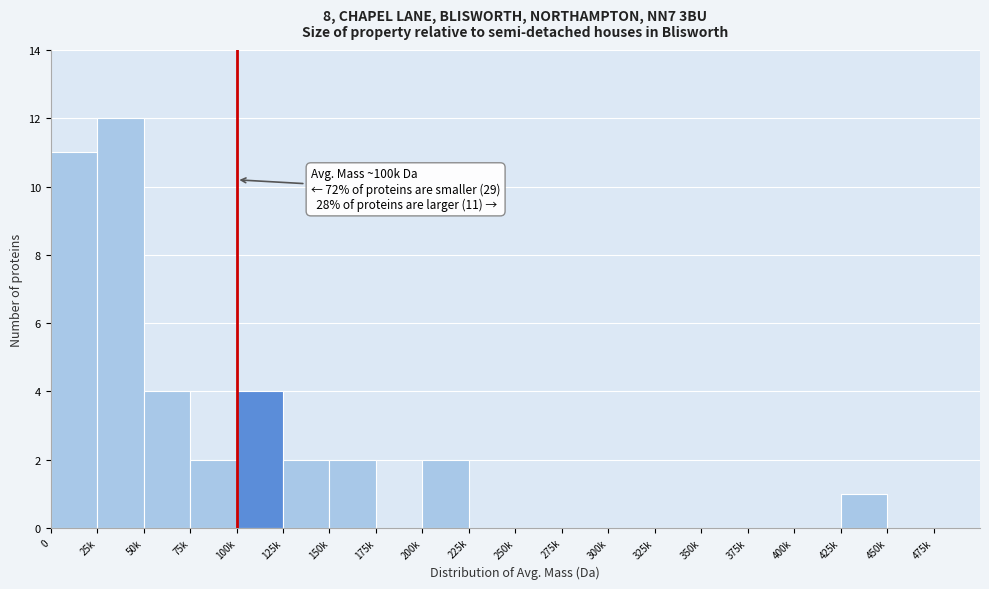

Reading left to right, transcribe all the data shown in this chart.

0=11	25k=12	50k=4	75k=2	100k=4	125k=2	150k=2	175k=0	200k=2	225k=0	250k=0	275k=0	300k=0	325k=0	350k=0	375k=0	400k=0	425k=1	450k=0	475k=0